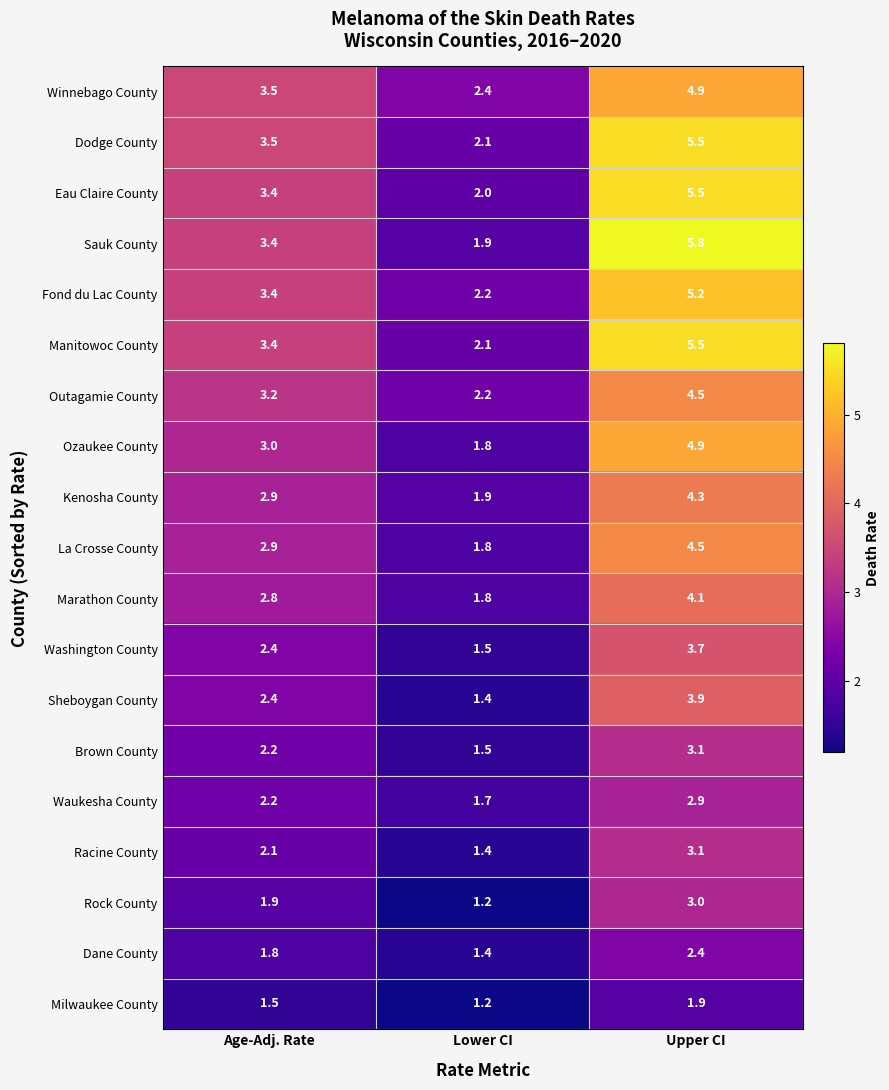

Which series has the widest spread of values?

Sauk County